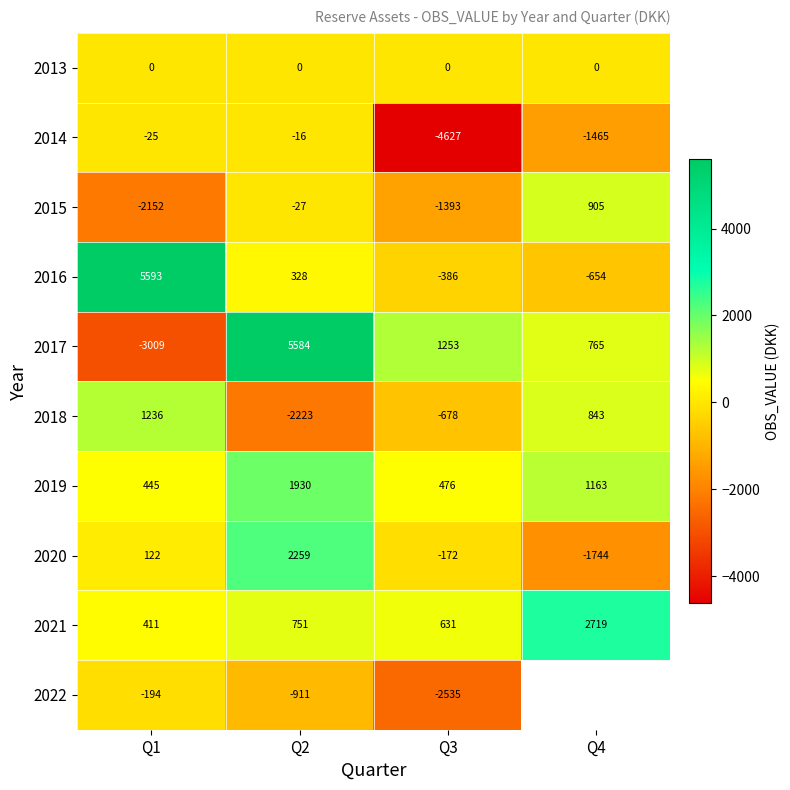

What is the maximum value for 2018?

1236